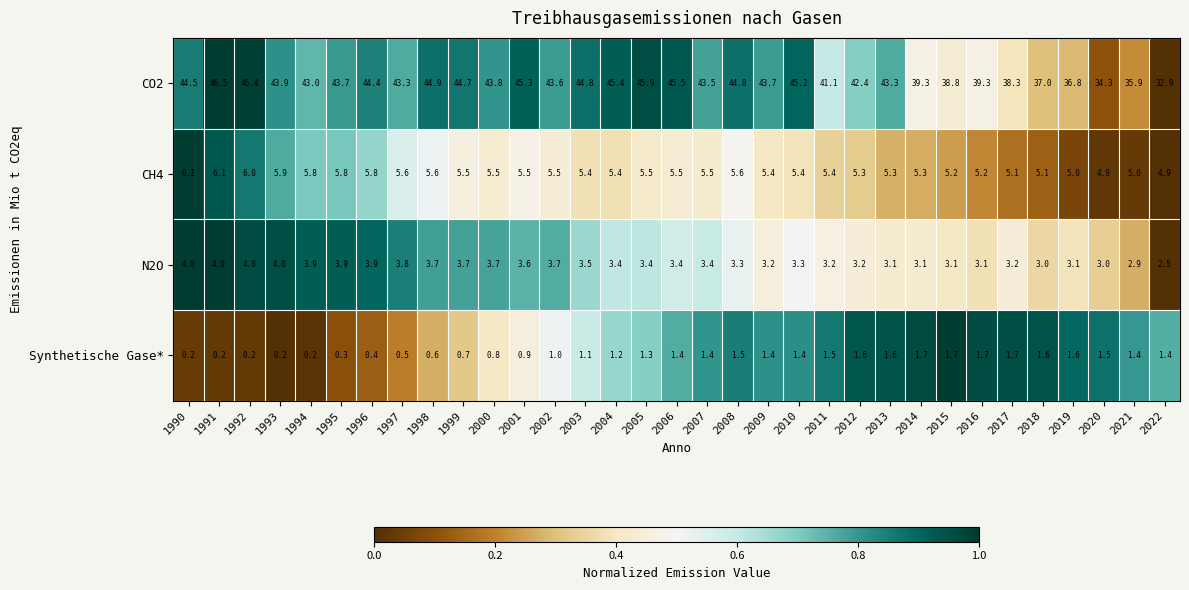

Which series has the largest range (max minus min)?

CO2